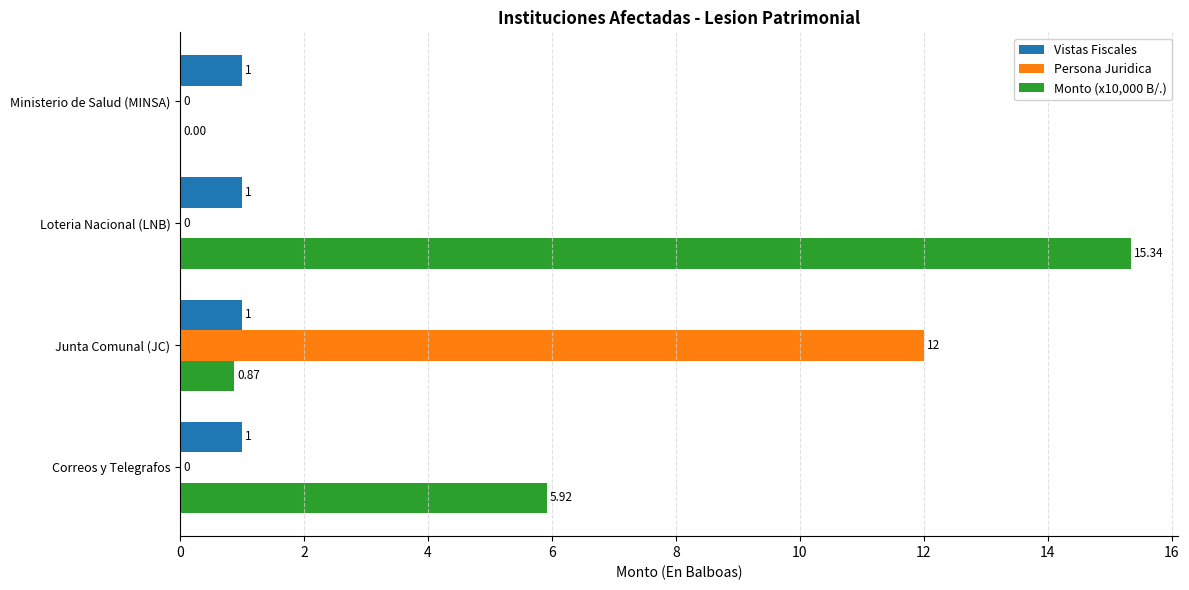

What are all the series names shown in the legend?

Vistas Fiscales, Persona Juridica, Monto (x10,000 B/.)